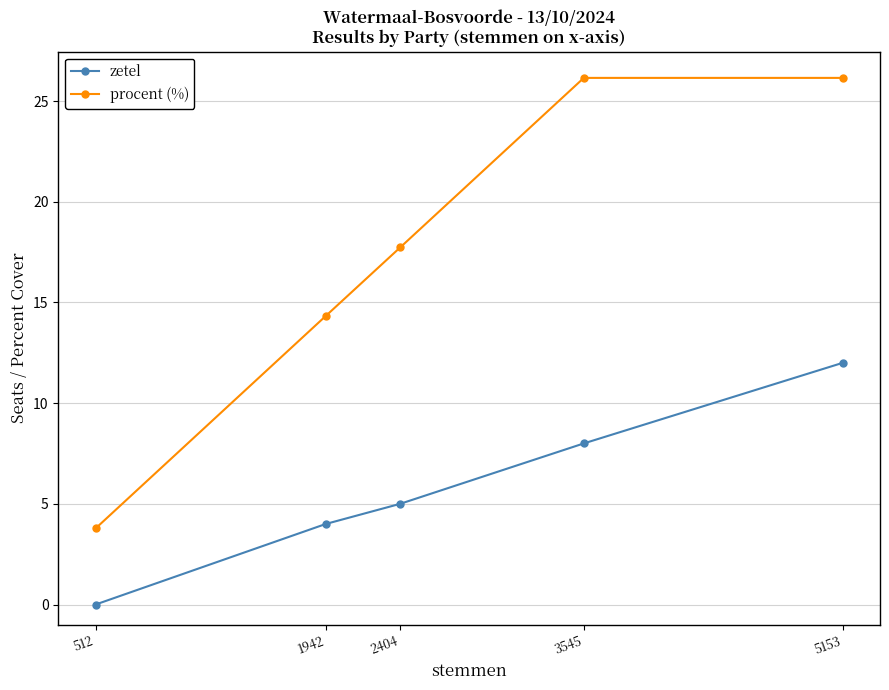

Which series has the widest spread of values?

procent (%)